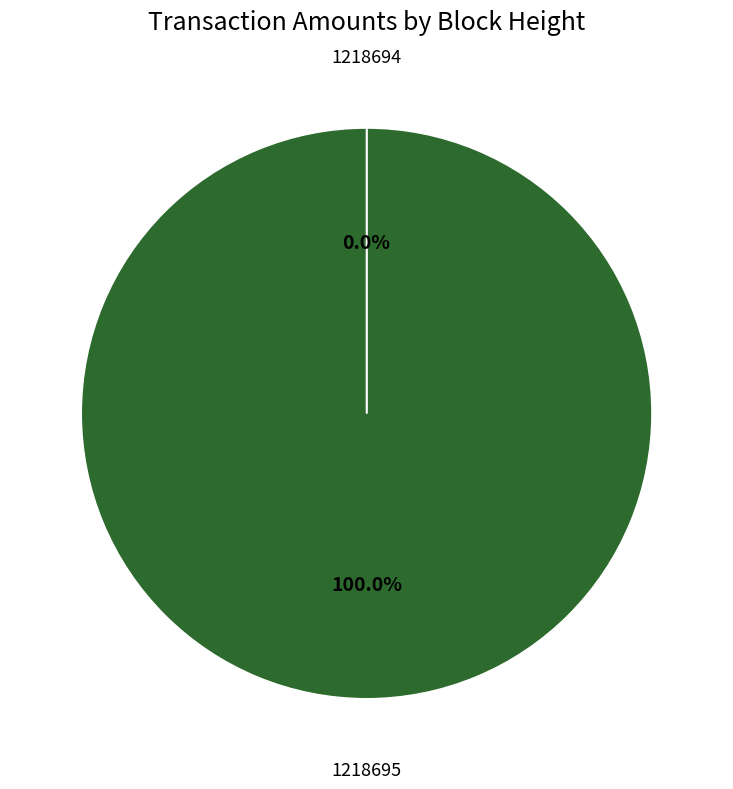

Is it true that 1218695 is 99% of the pie?

False